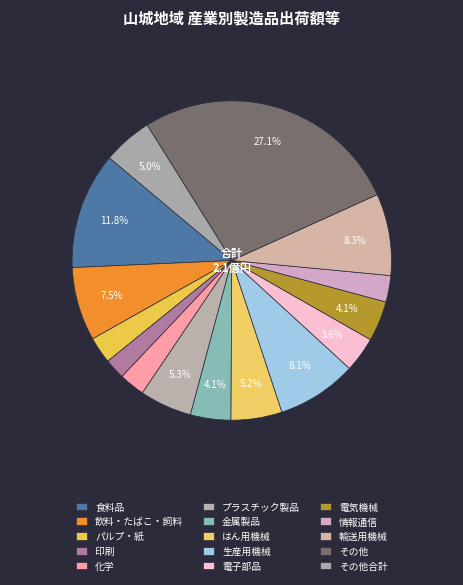

Count the number of slices in the pie.

15